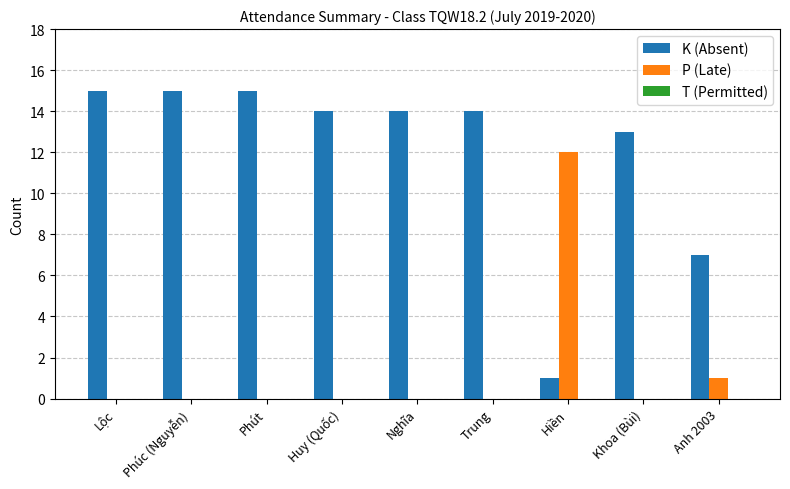

True or false: K (Absent) has a value of 14 at Trung.

True